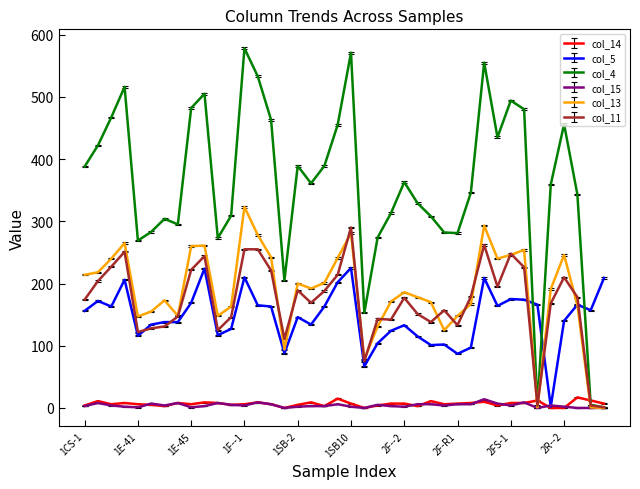

At how many categories does at least one series exceed 80?

40